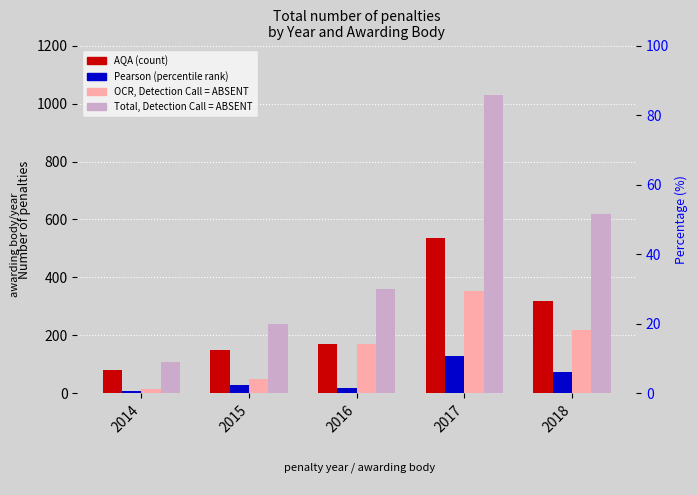

Rank the series by their average value, from highest to lowest.

Total, AQA, OCR, Pearson